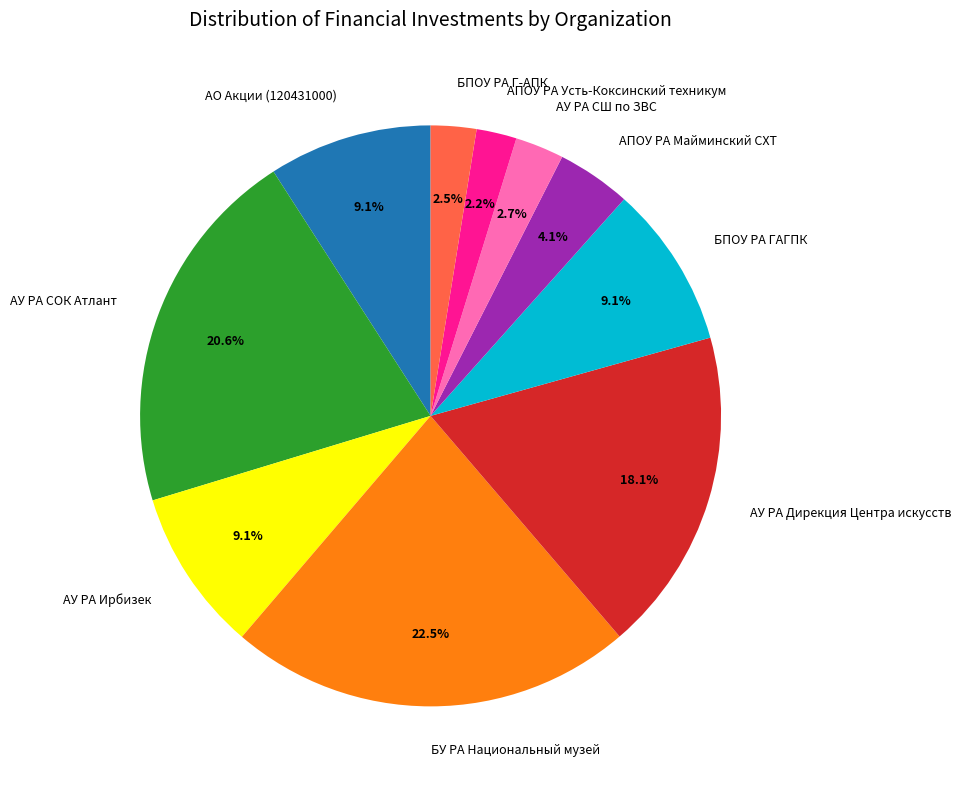

Which slice is the largest?

БУ РА Национальный музей